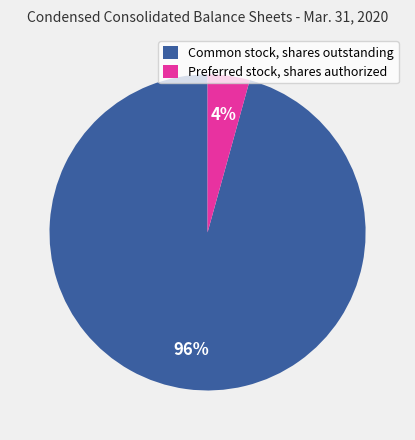

To the nearest percent, what percentage of the pie is Preferred stock, shares authorized?

4%